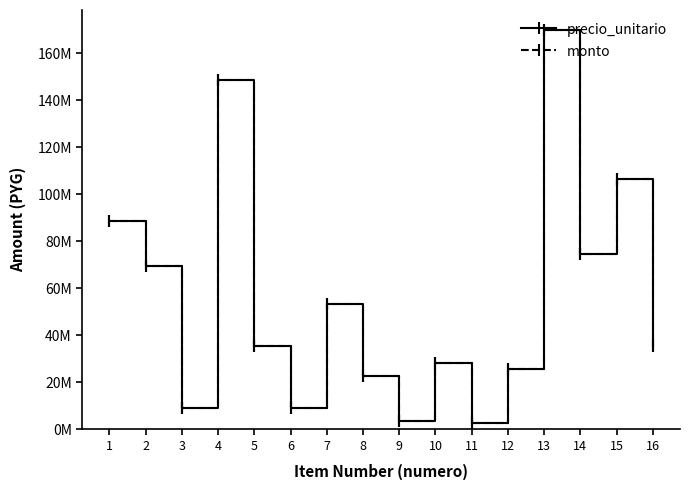

Does the chart have visible grid lines?

No